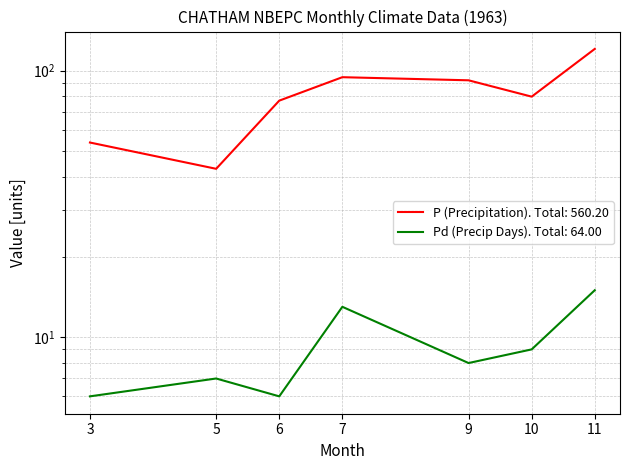

Which series has the largest total across all categories?

P